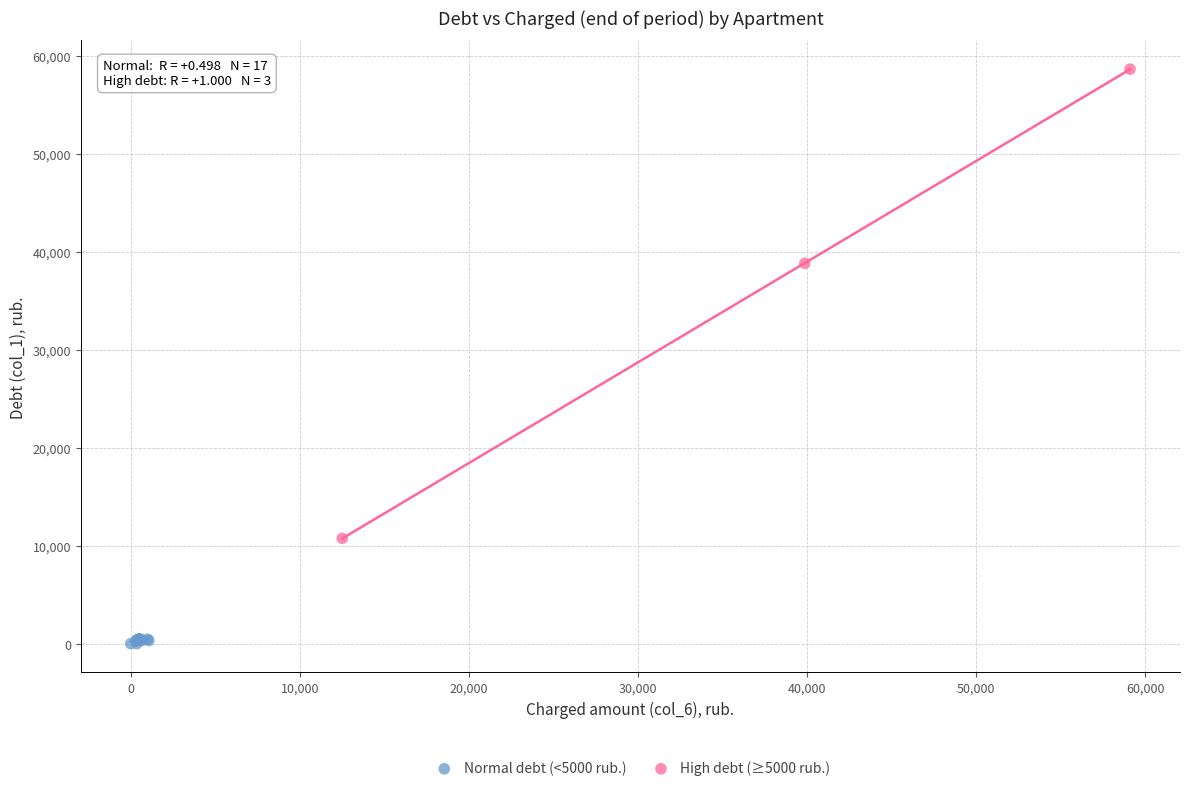

Which series contains the highest Y value?

High debt (≥5000 rub.)